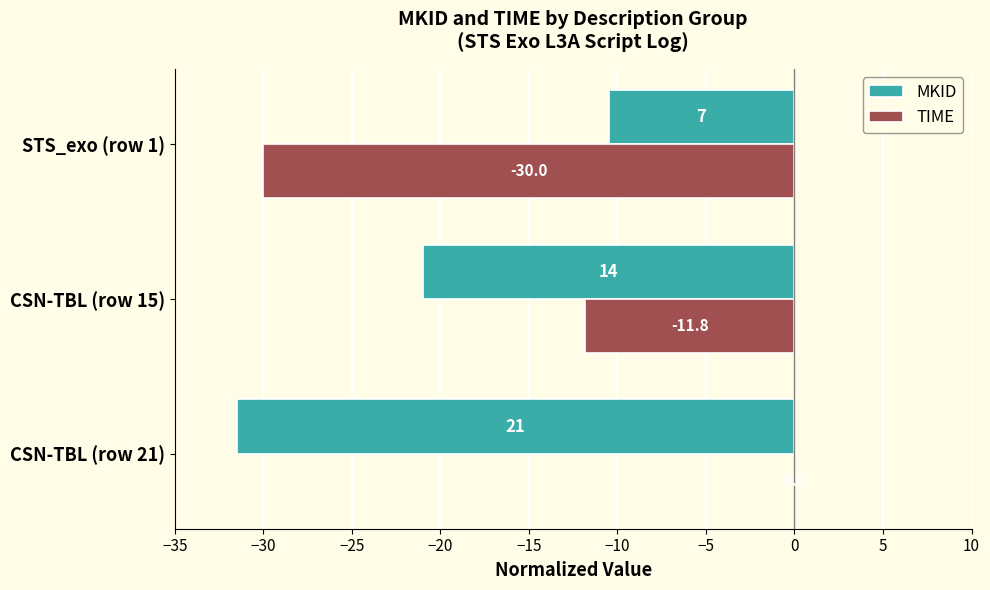

Between CSN-TBL (row 15) and STS_exo (row 1), which series saw the biggest shift?

TIME